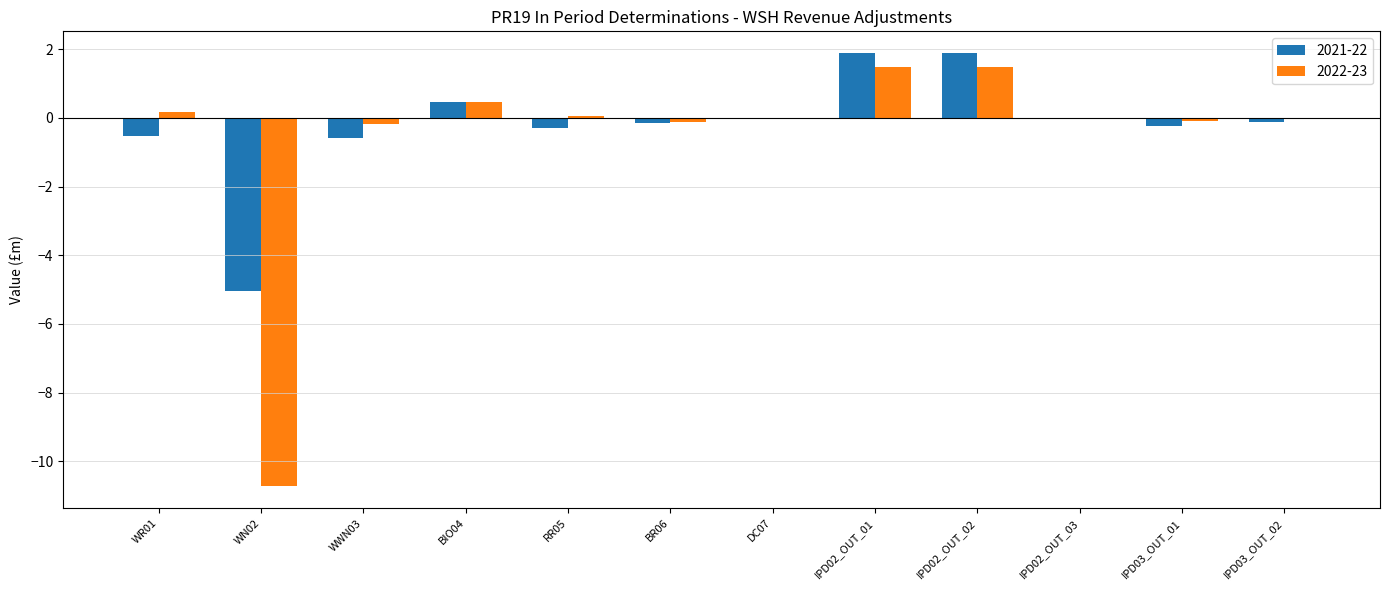

Are the bars horizontal?

No